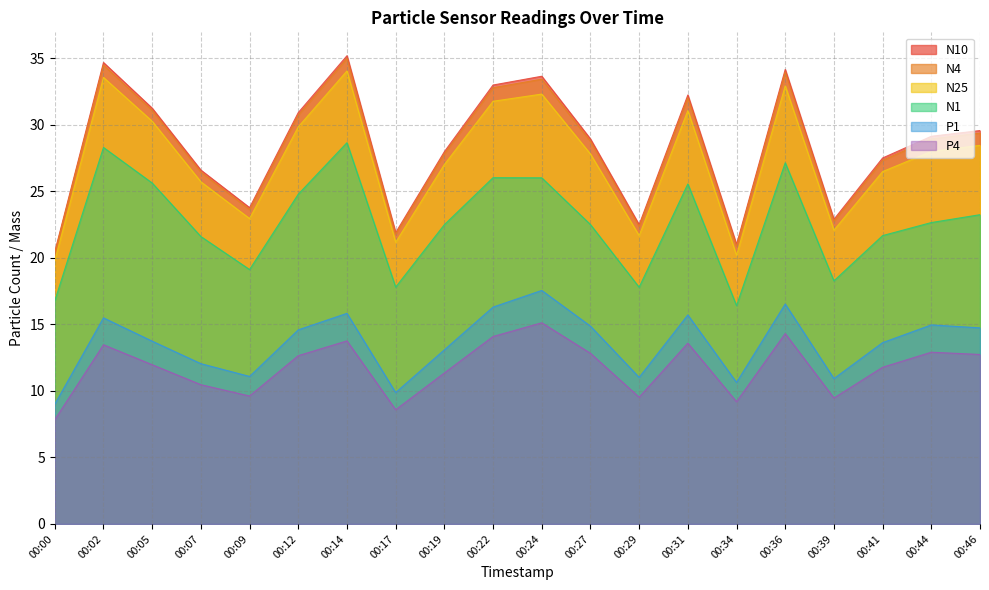

What is the value of the N1 point at the 15th from the left?

16.4